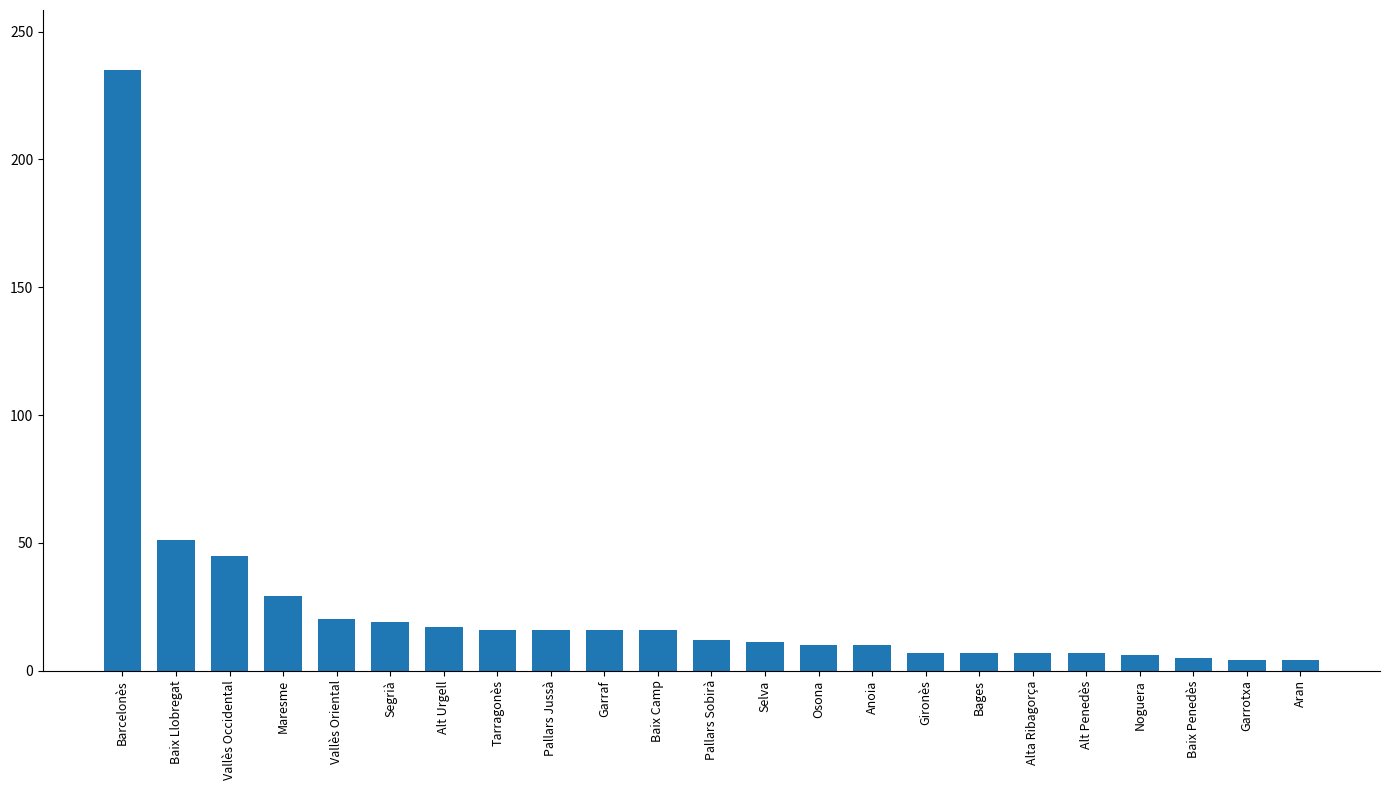

What value does the data have at Barcelonès?

235